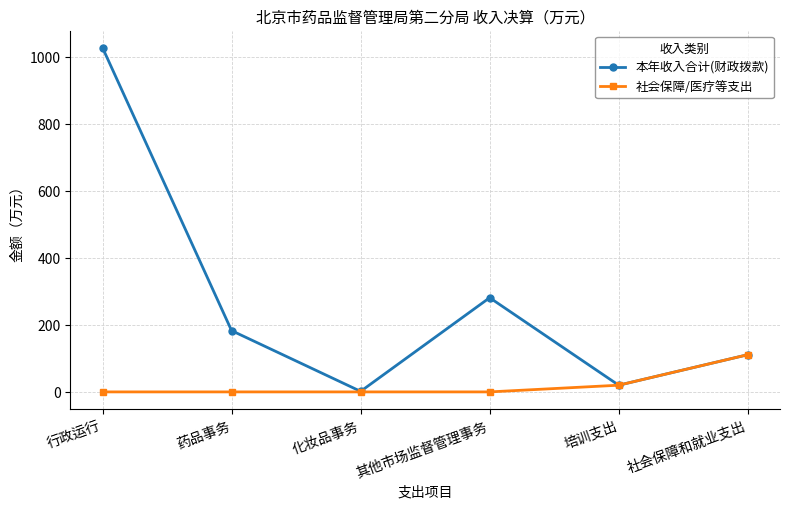

What is the difference between the maximum and second lowest values in the 社会保障/医疗等支出 series?

111.0